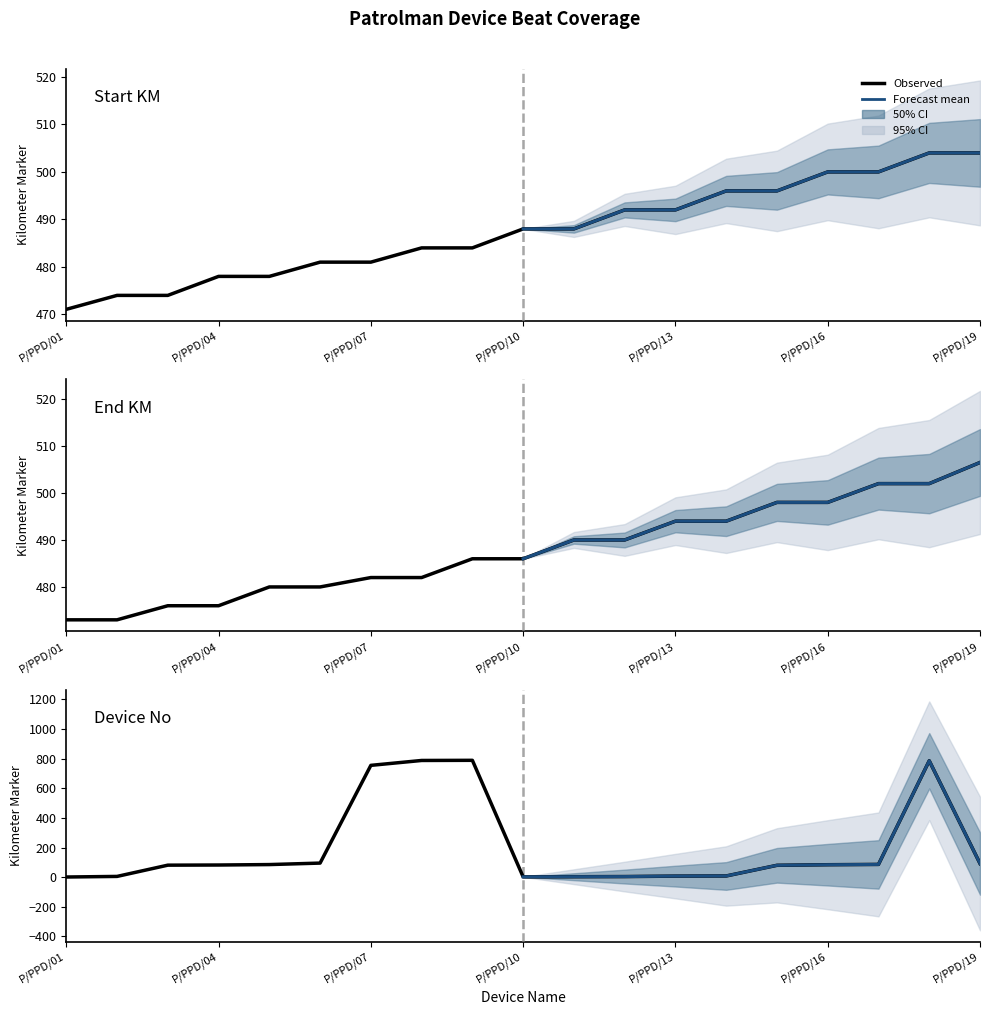

At which category is the sum across all series the highest?

P/PPD/18